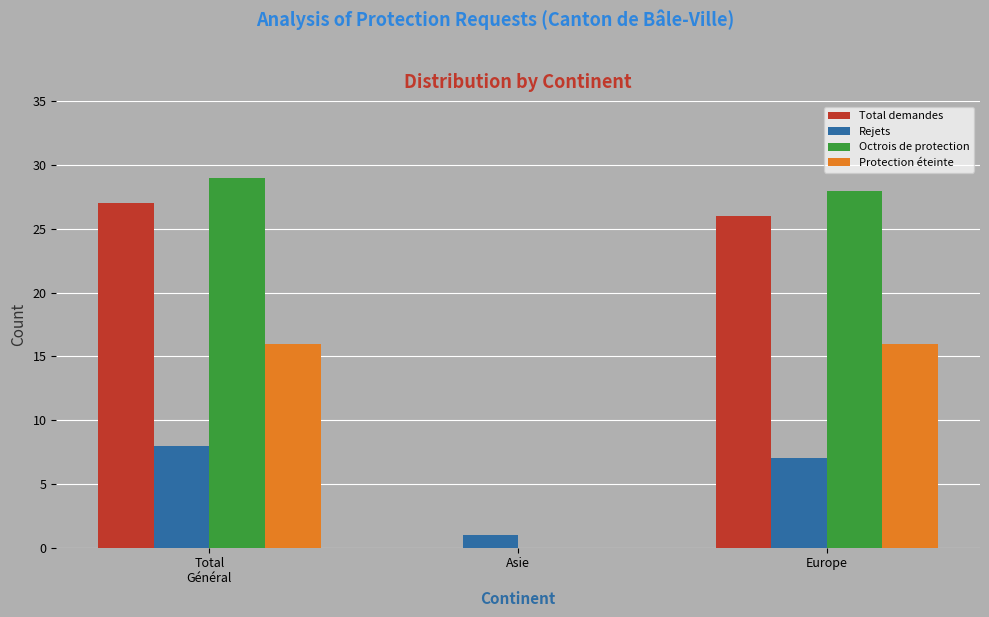

At which label does Total demandes first exceed 26?

Total
Général